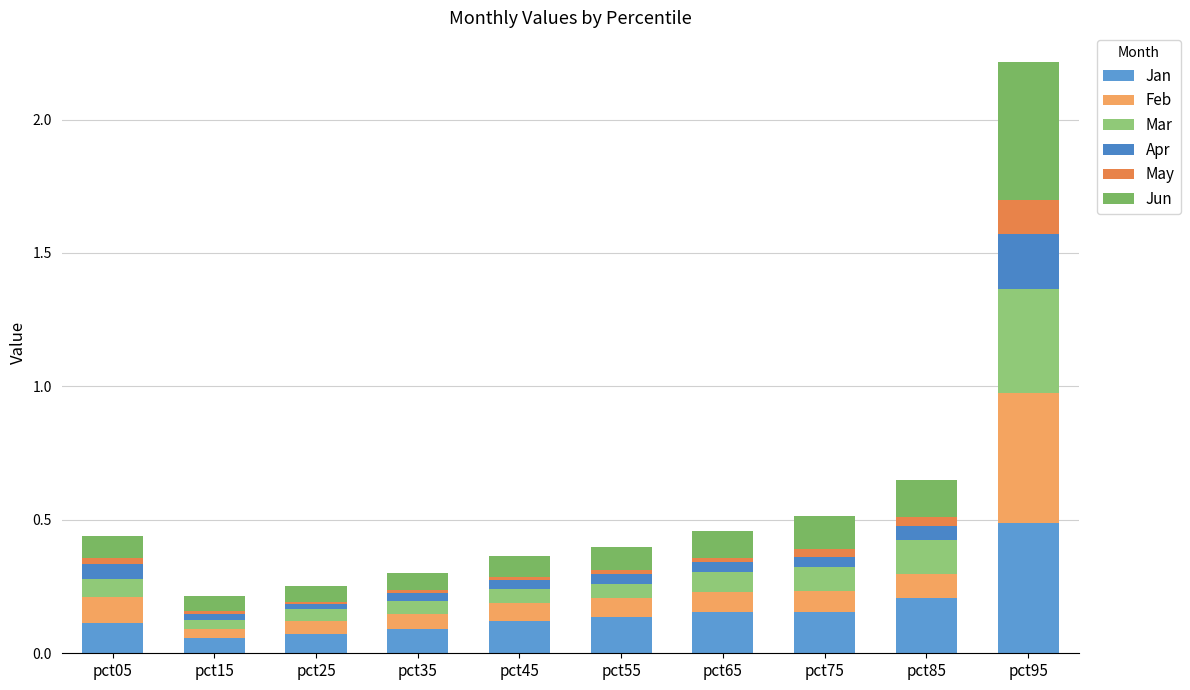

Count the number of categories in the chart.

10